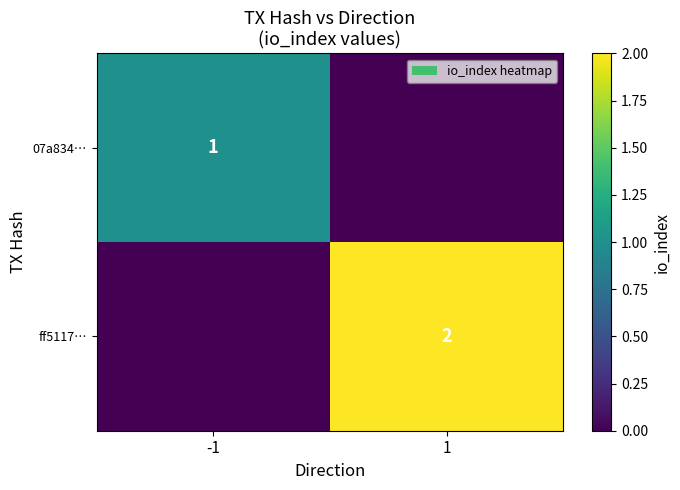

At which category does the chart reach its minimum across all series?

1